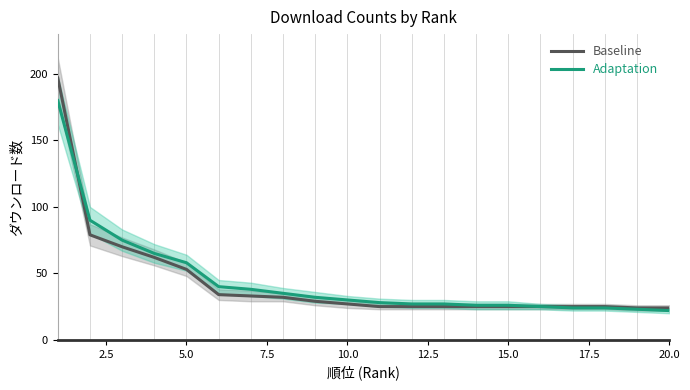

What is the sum of all Baseline values?

864